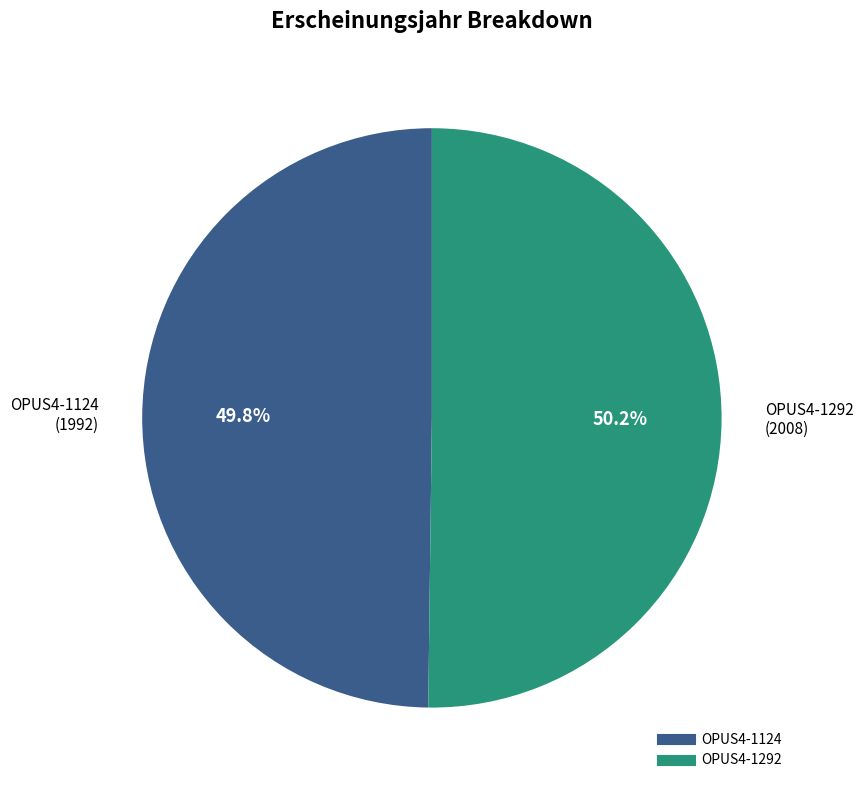

How many segments does this pie chart have?

2